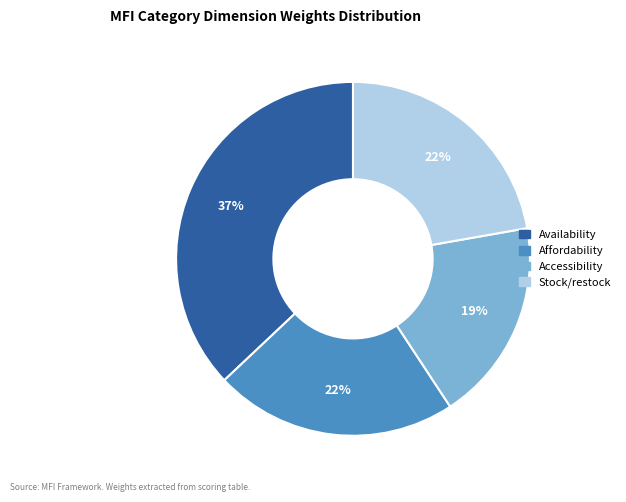

Does any single category account for the majority?

No